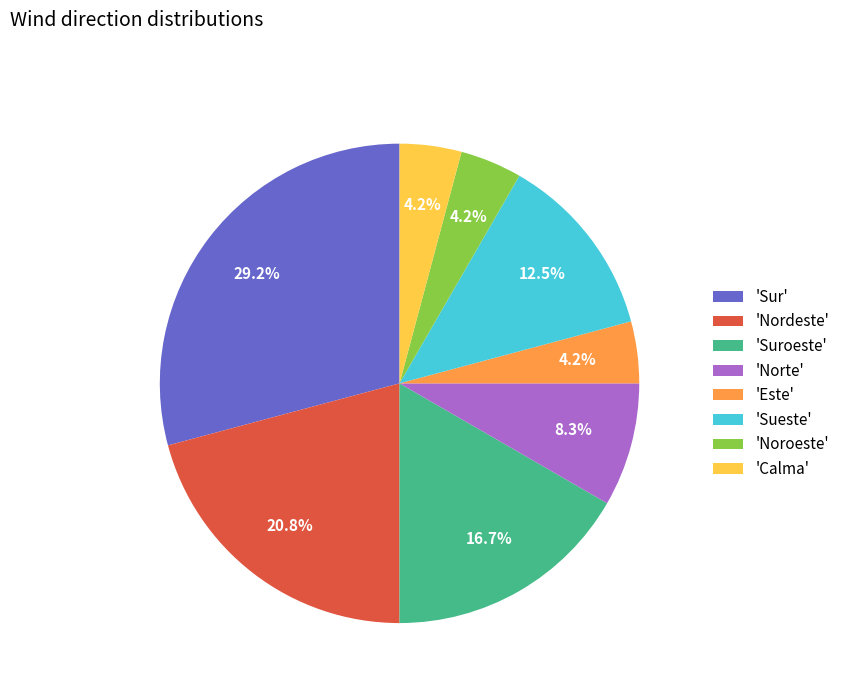

Is there a majority slice in this chart?

No